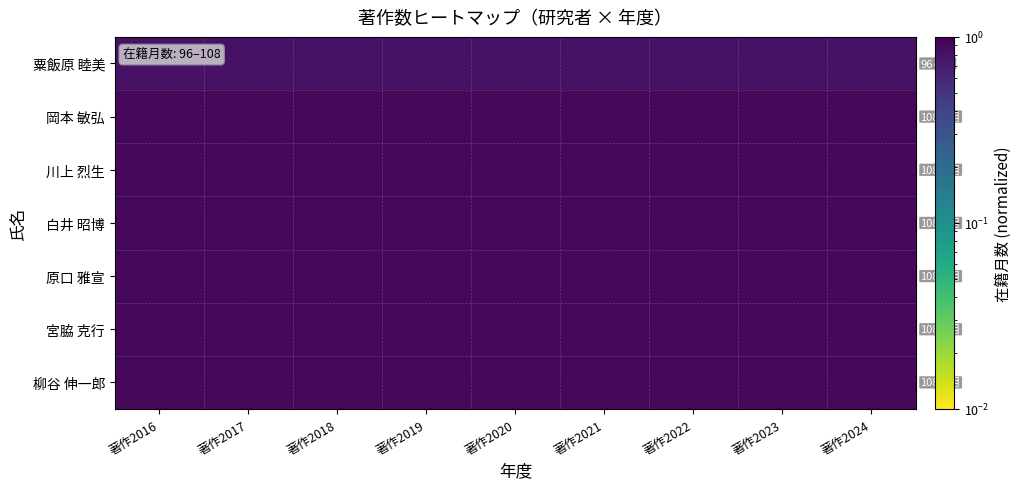

Which series changed the most between 著作2020 and 著作2023?

粟飯原 睦美